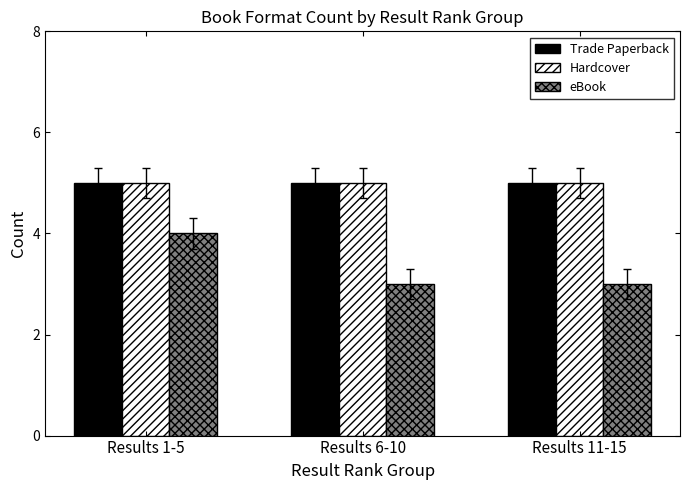

Which series has the largest range (max minus min)?

eBook